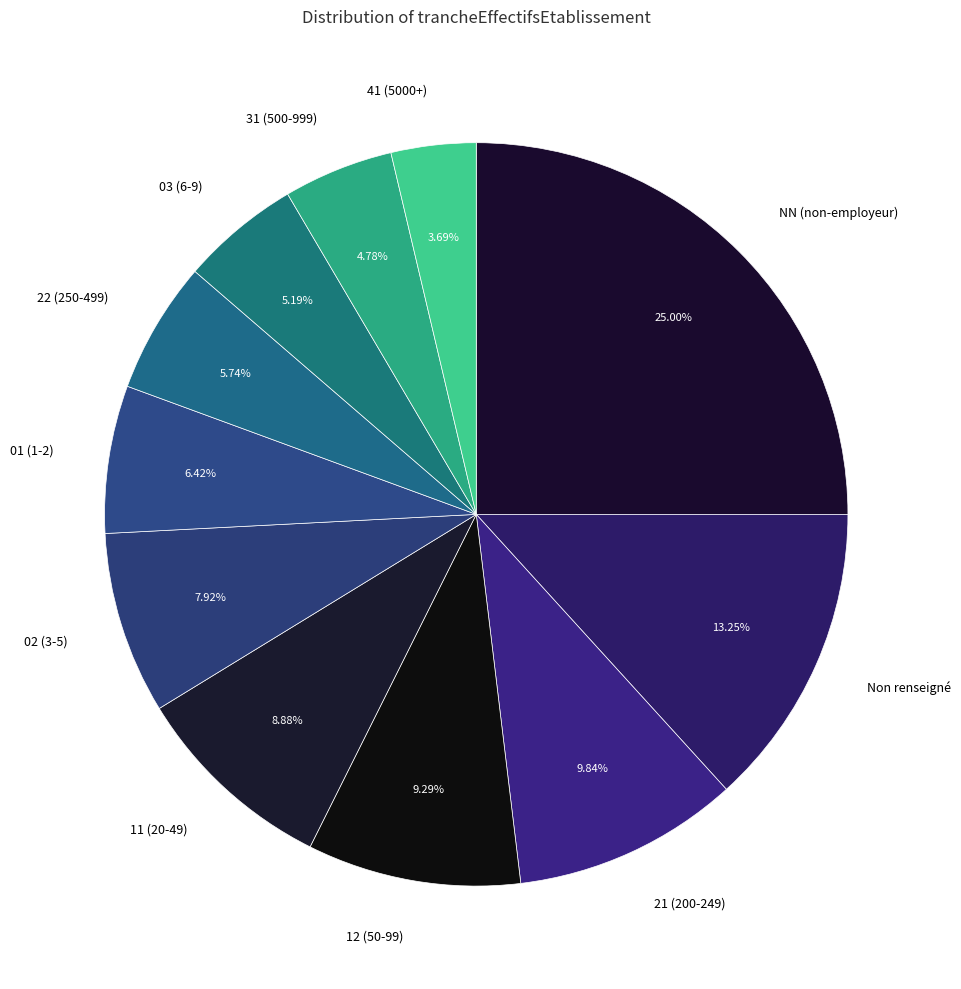

The 21 slice represents 1% of the pie. True or false?

False